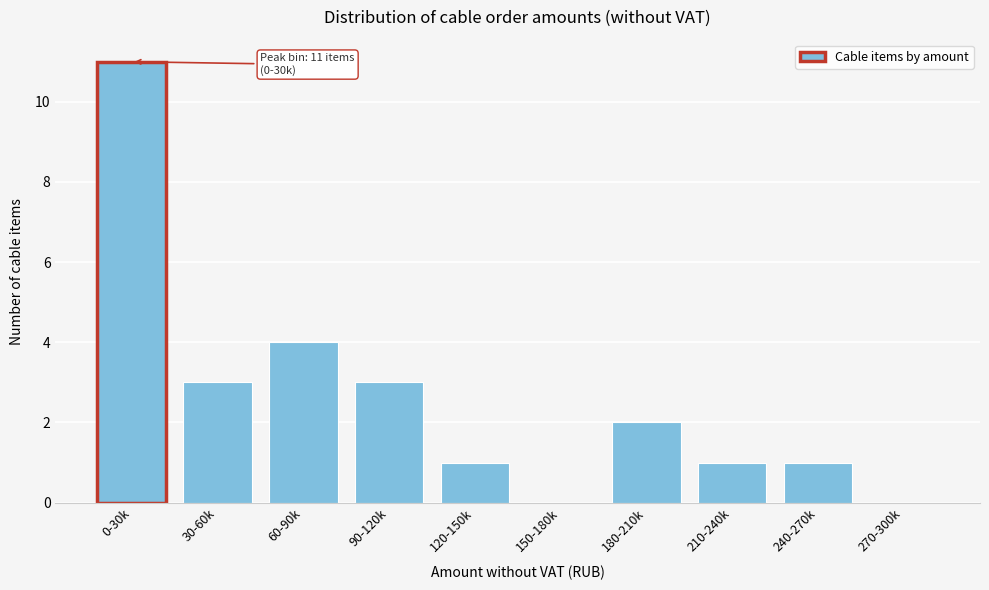

Reading left to right, extract all data points from this chart.

0-30k=11	30-60k=3	60-90k=4	90-120k=3	120-150k=1	150-180k=0	180-210k=2	210-240k=1	240-270k=1	270-300k=0